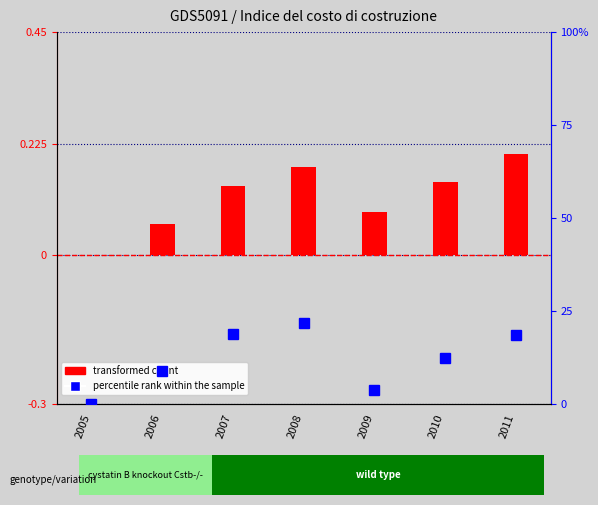

How many positive values does the percentile rank within the sample series have?

6